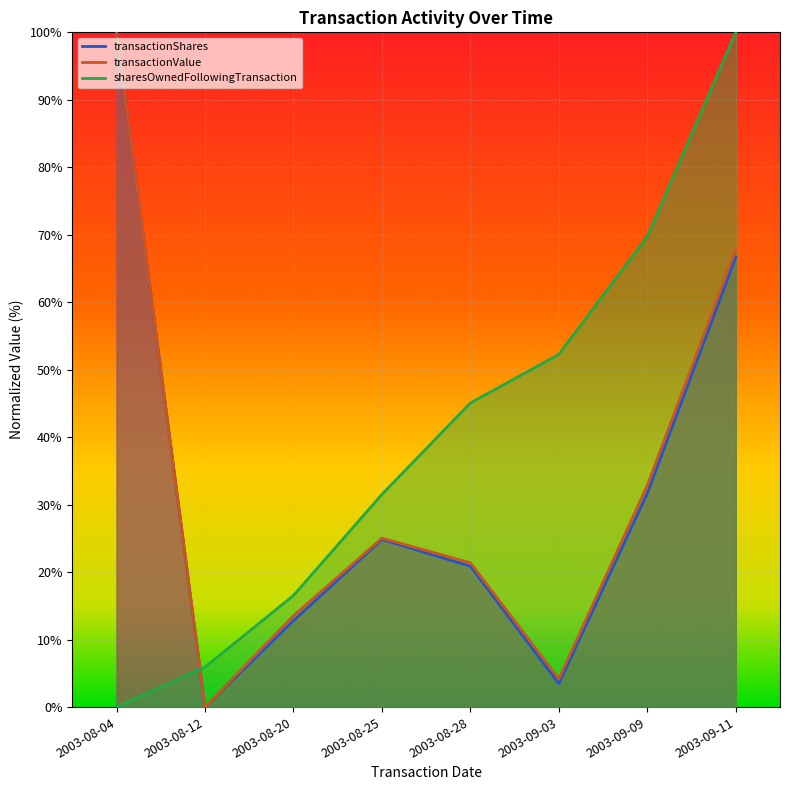

At which label is transactionShares closest to 50?

2003-09-11